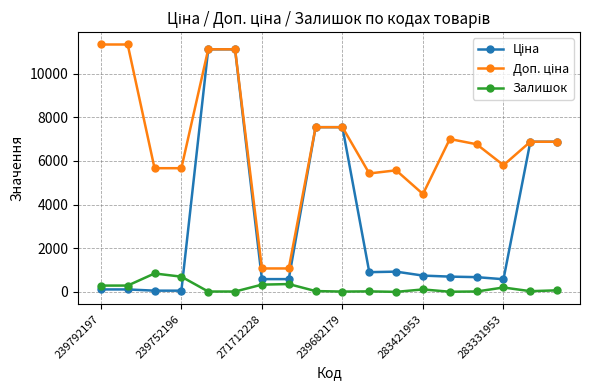

What is the difference between the maximum and minimum values in the Залишок series?

843.0